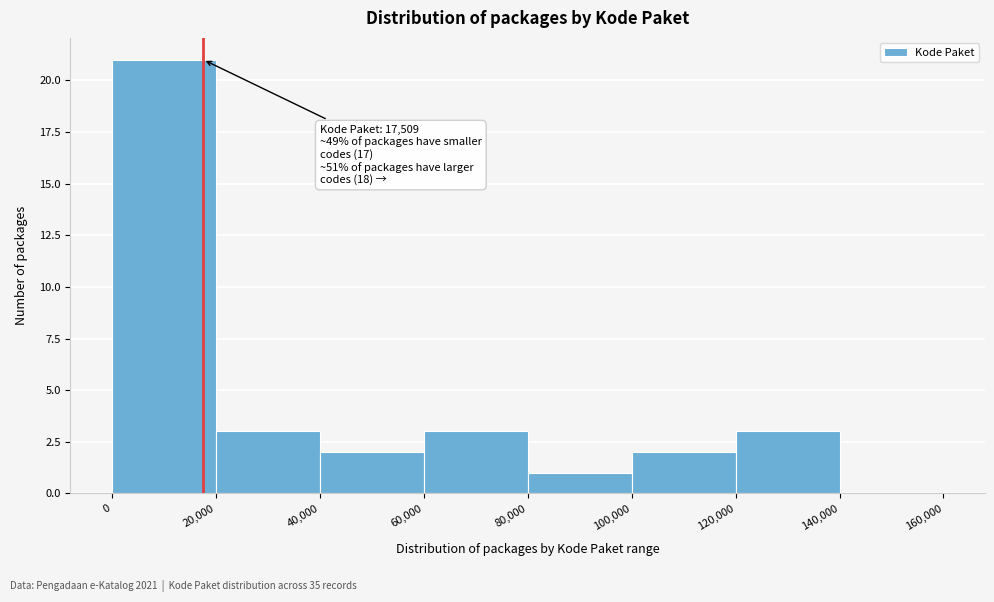

Over which range of the x-axis is the bar tallest?

0 to 20,000